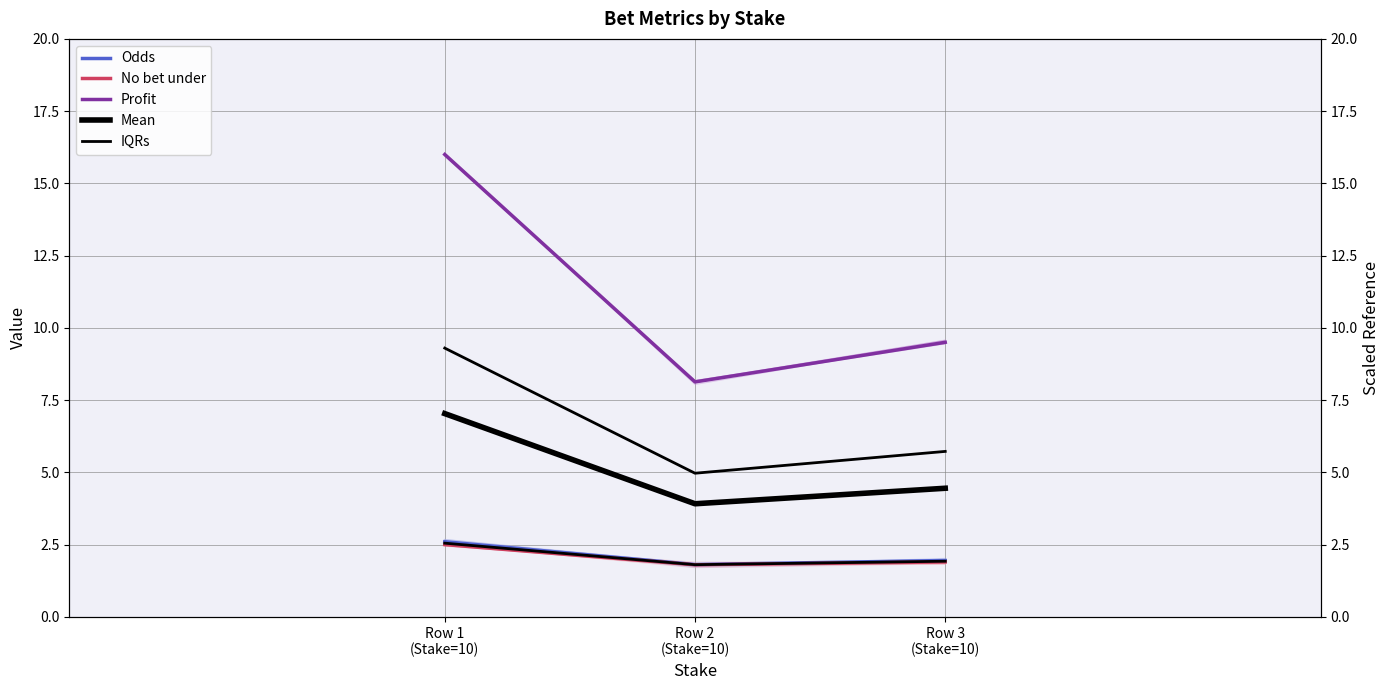

Does the chart display data point markers on the line(s)?

No